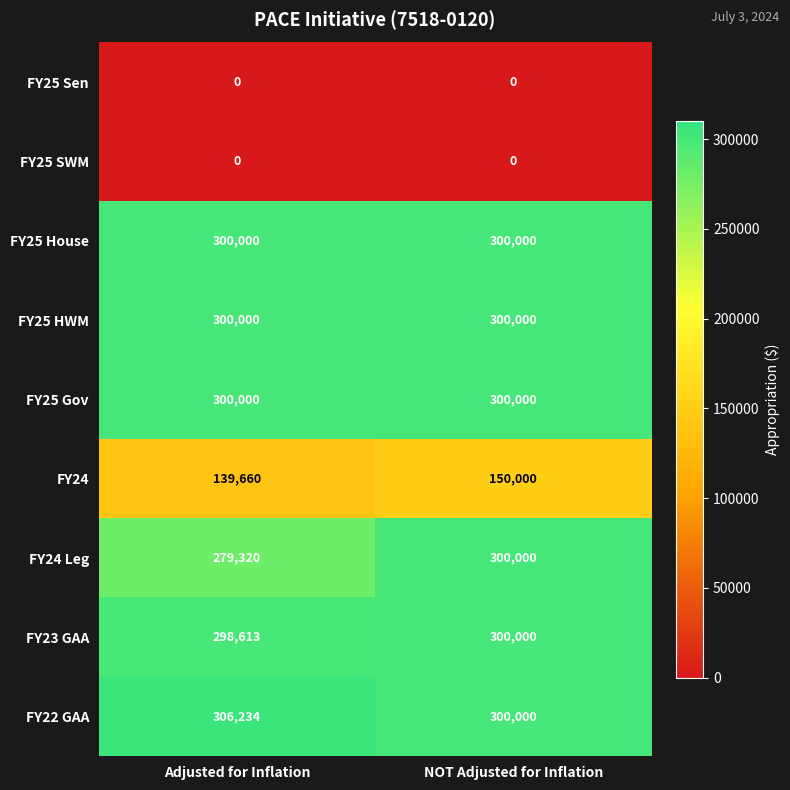

The FY25 Sen series shows 0 at Adjusted for Inflation. True or false?

True